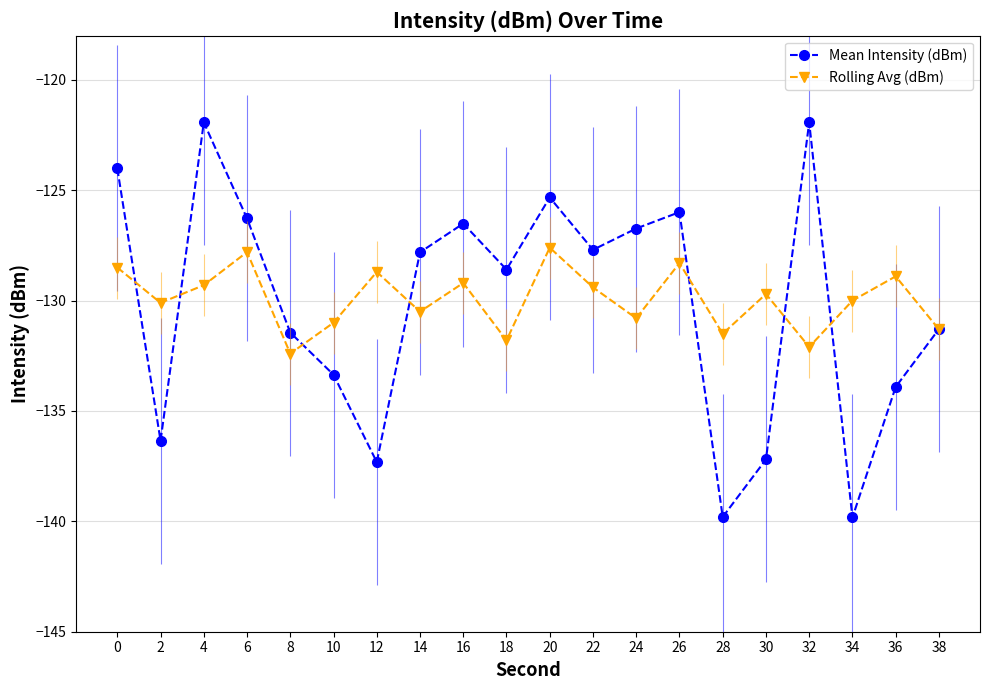

What is the spread (max minus min) of values at 8?

1.0